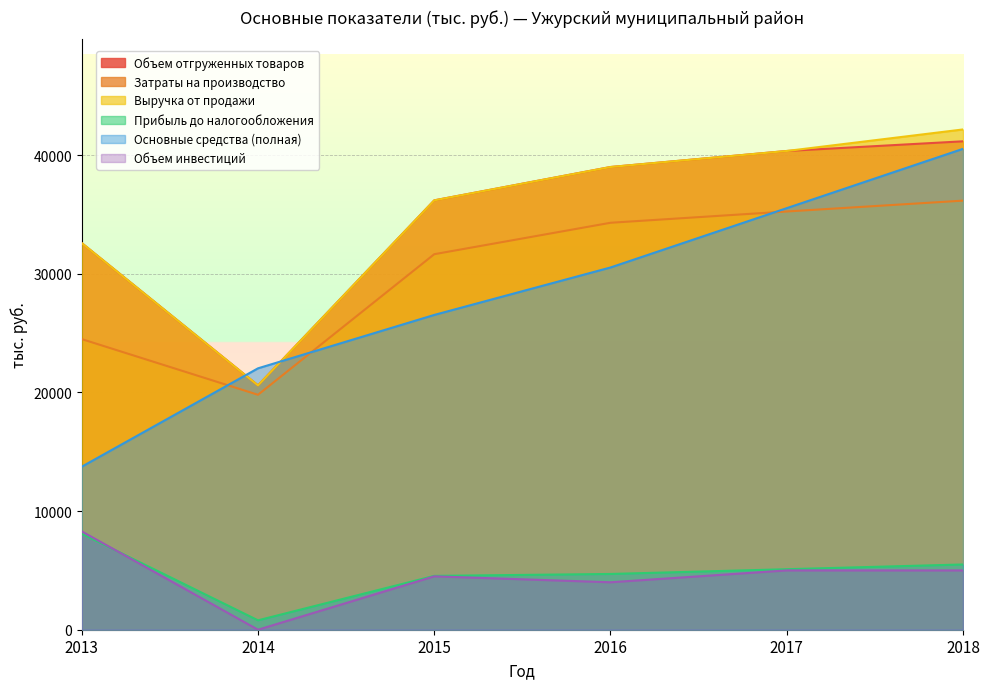

The Выручка от продажи series shows 11158.5 at 2014. True or false?

False